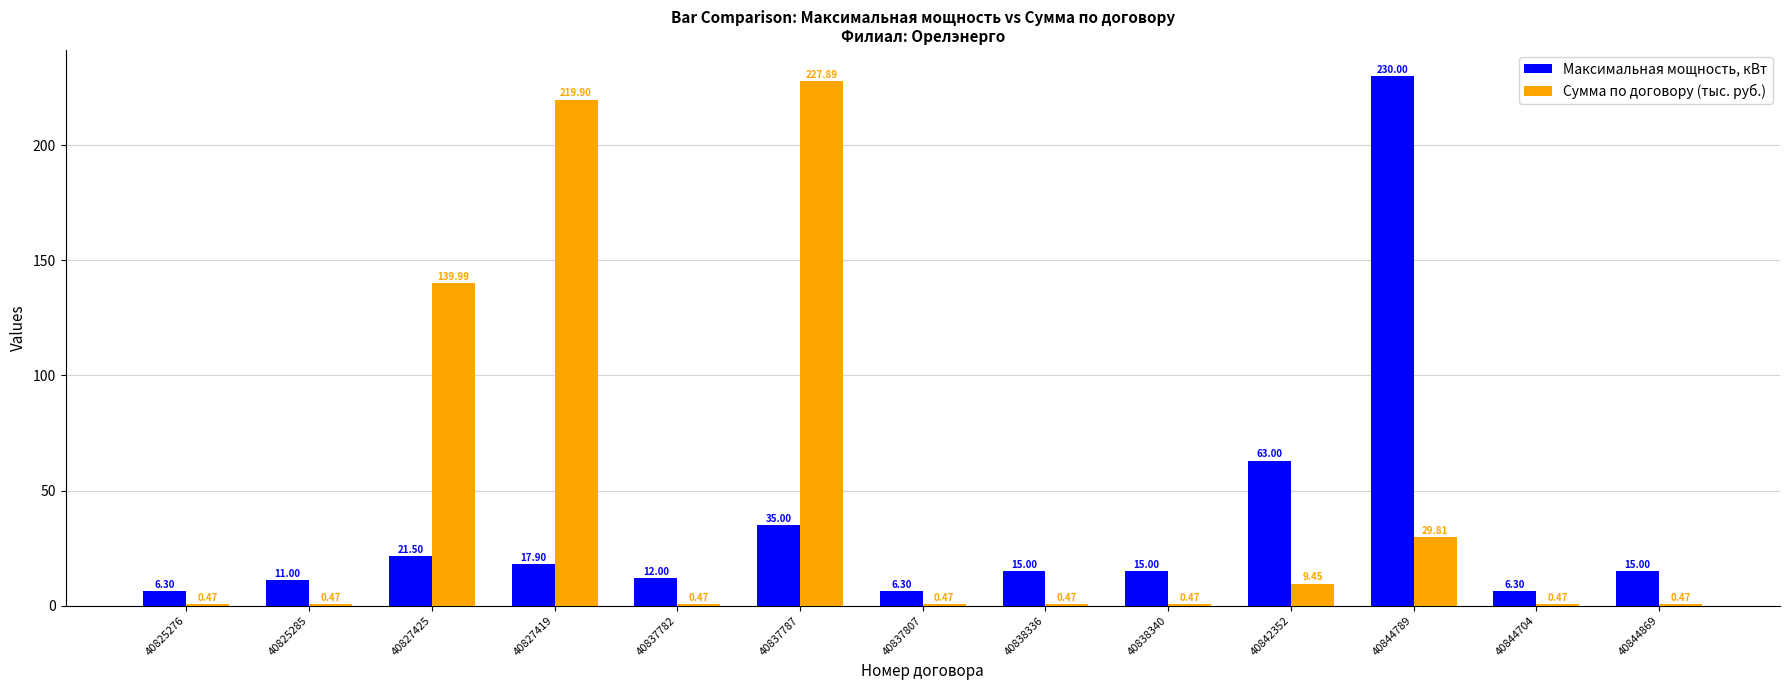

Between 40837782 and 40837787, which series saw the biggest shift?

Сумма по договору (тыс. руб.)